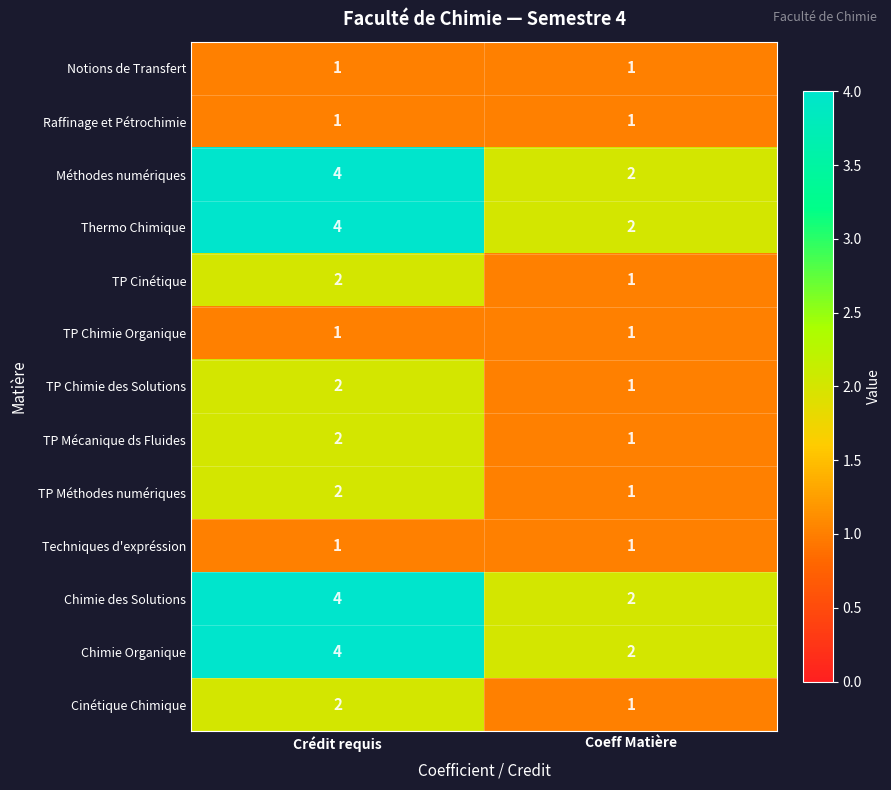

What is the maximum value shown in the chart?

4